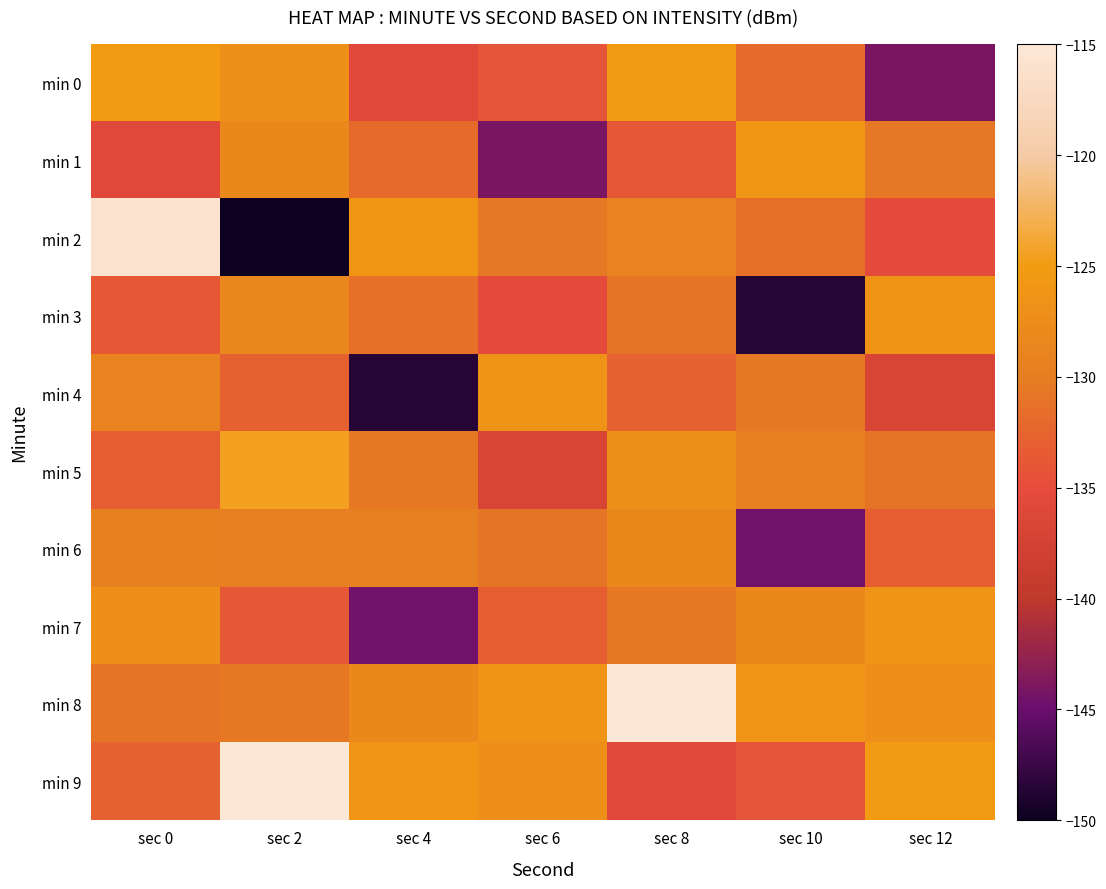

What is the lowest value of the min 1 series?

-144.0